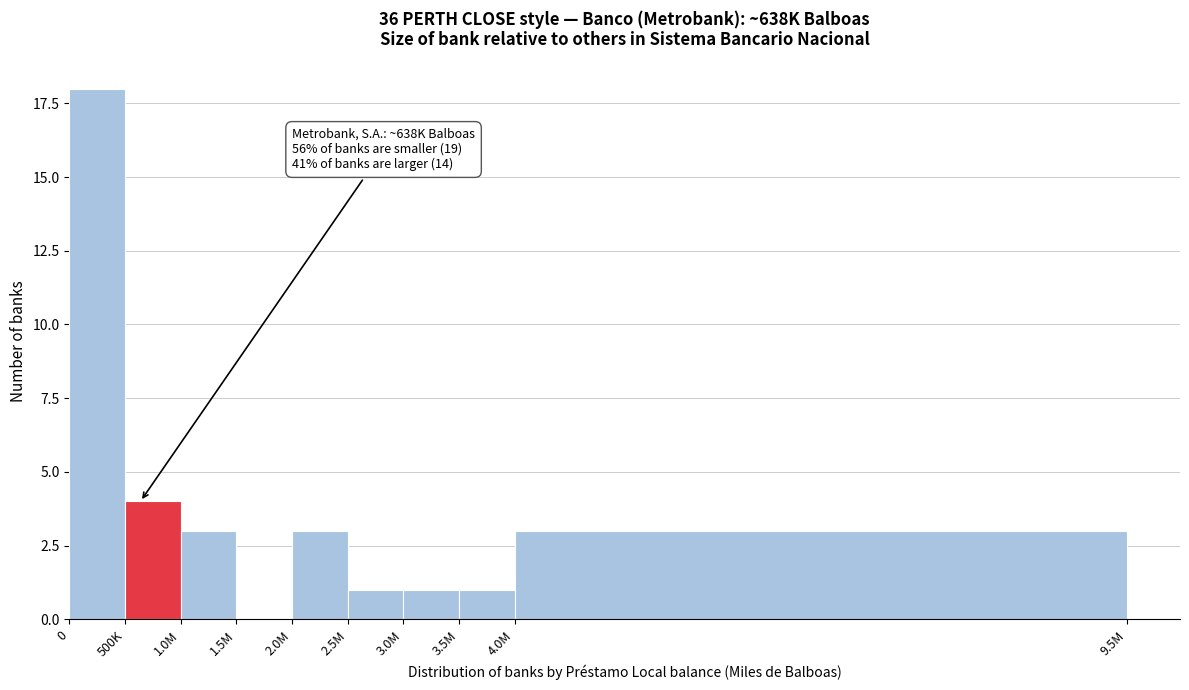

Reading left to right, extract all data points from this chart.

0=18	500K=4	1.0M=3	1.5M=0	2.0M=3	2.5M=1	3.0M=1	3.5M=1	4.0M=3